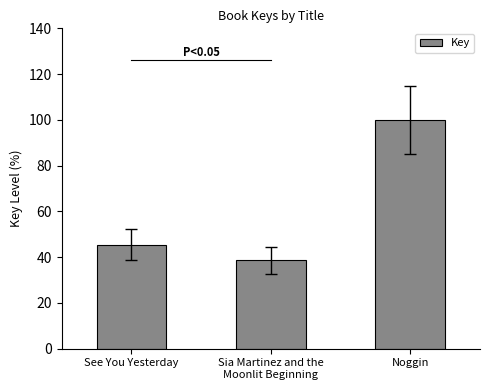

List the labels in order of value, largest first.

Noggin, See You Yesterday, Sia Martinez and the
Moonlit Beginning